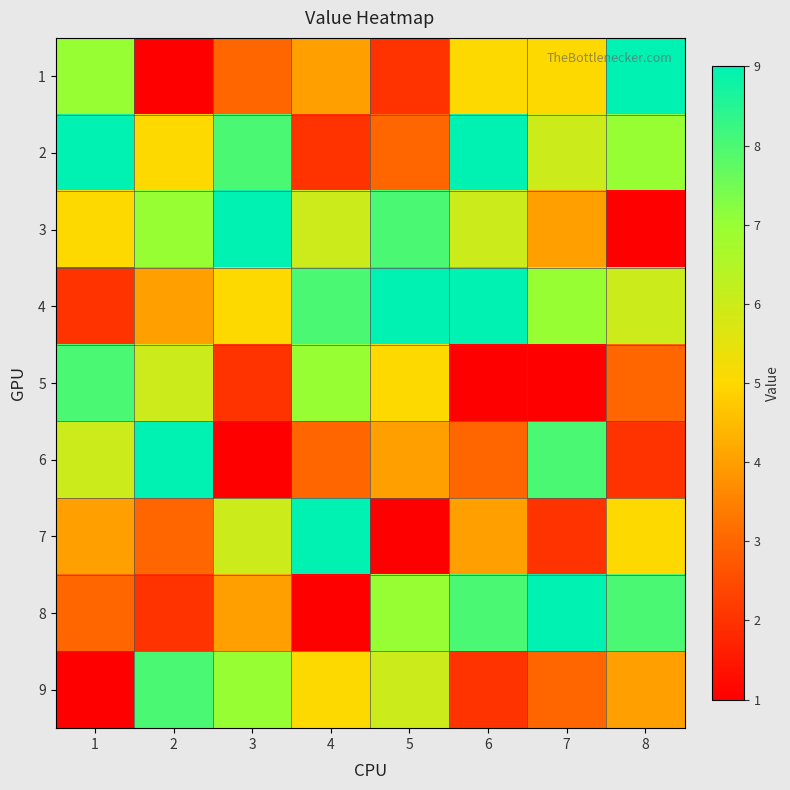

List the series in order of their peak value, highest first.

1, 2, 3, 4, 6, 7, 8, 5, 9